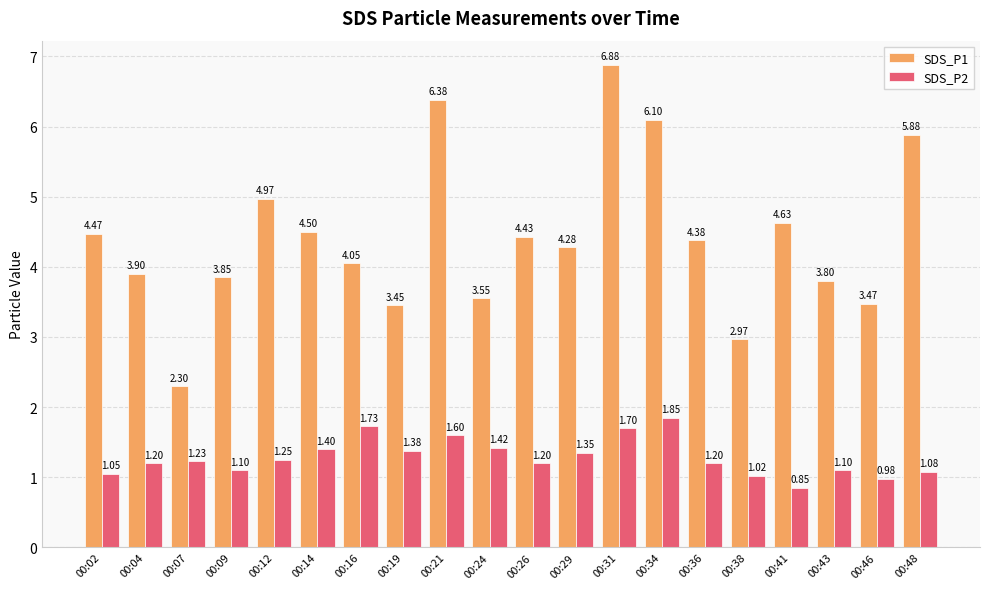

Is the value of SDS_P1 at 00:36 greater than the value of SDS_P2 at 00:16?

Yes